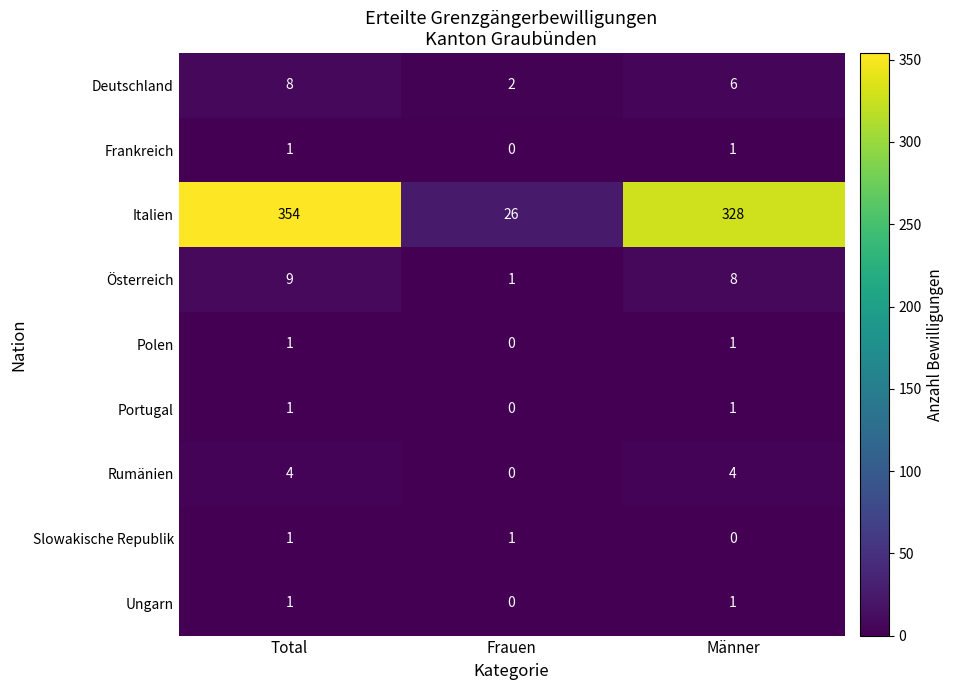

List the labels in order of Italien value, largest first.

Total, Männer, Frauen